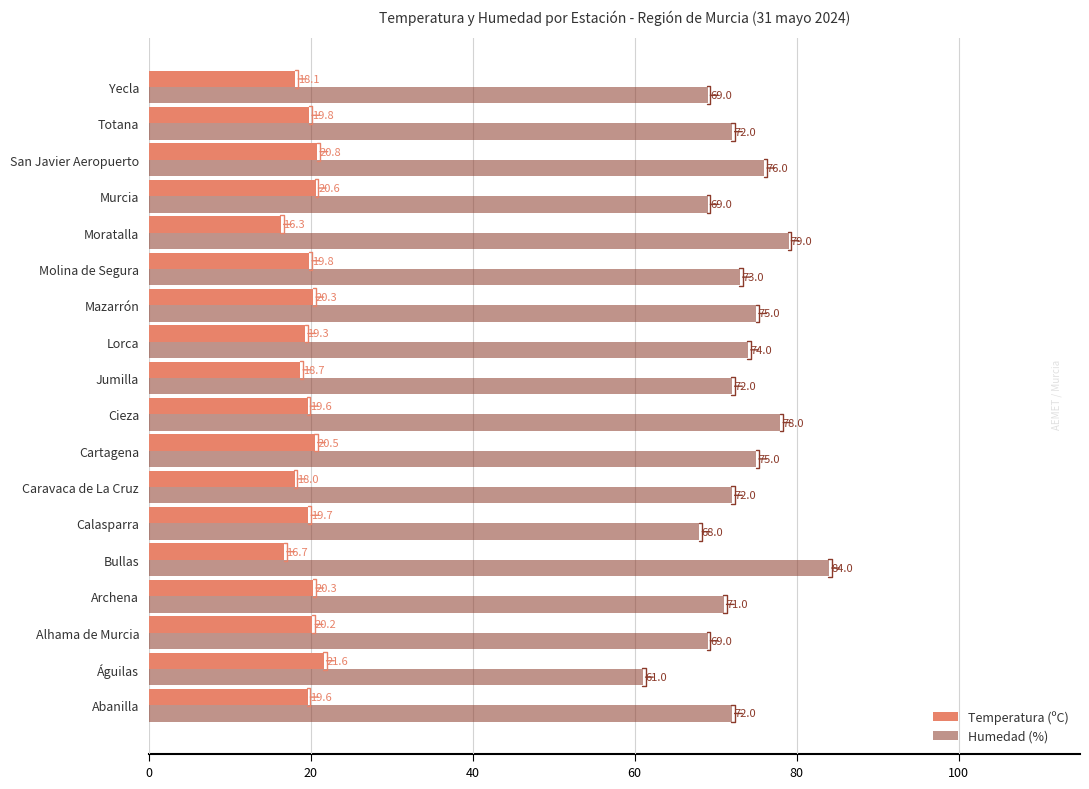

Is it true that Temperatura (ºC) equals 18.7 at Jumilla?

True